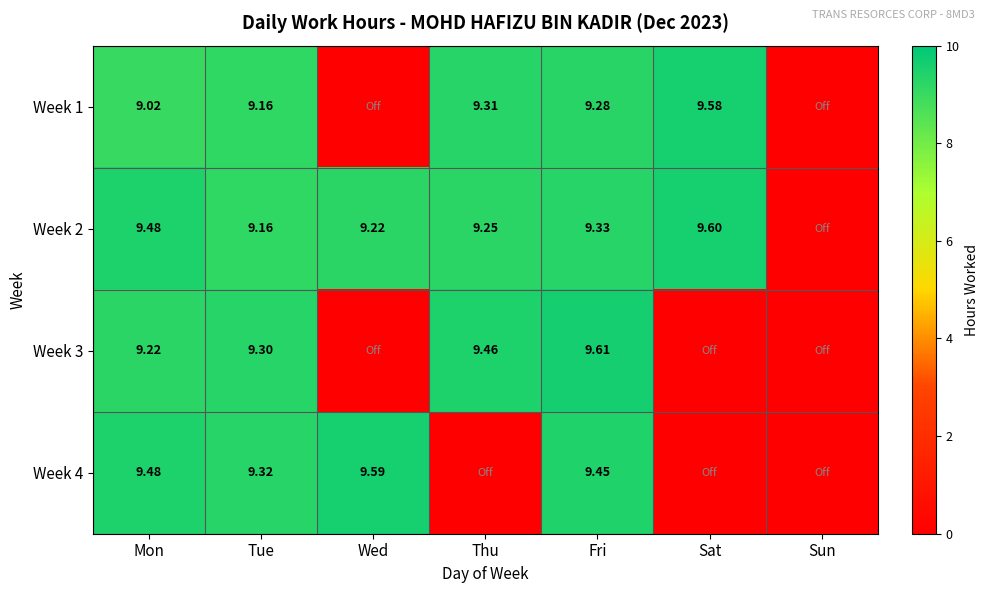

At how many categories does at least one series exceed 7?

6